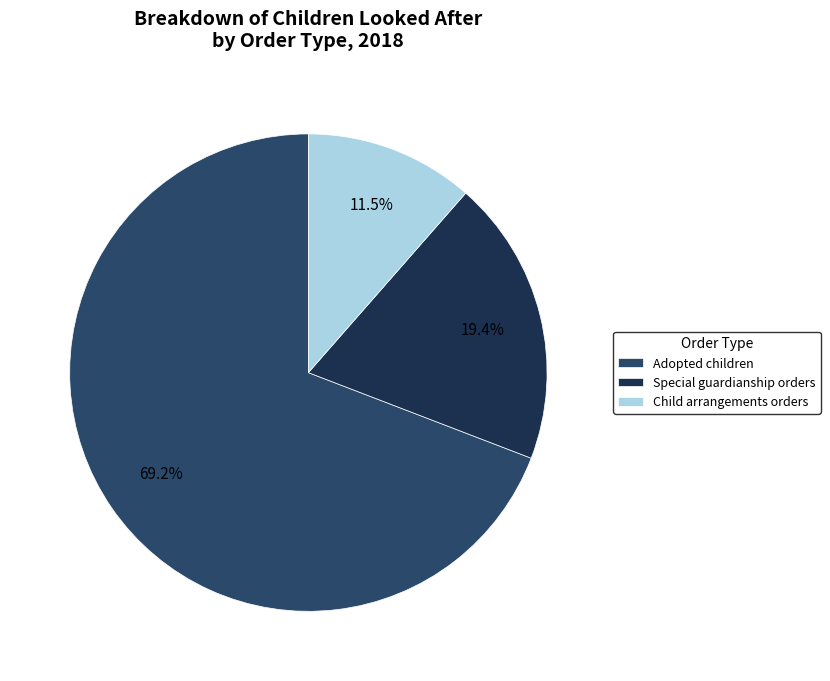

To the nearest percent, what is the average slice percentage?

33%